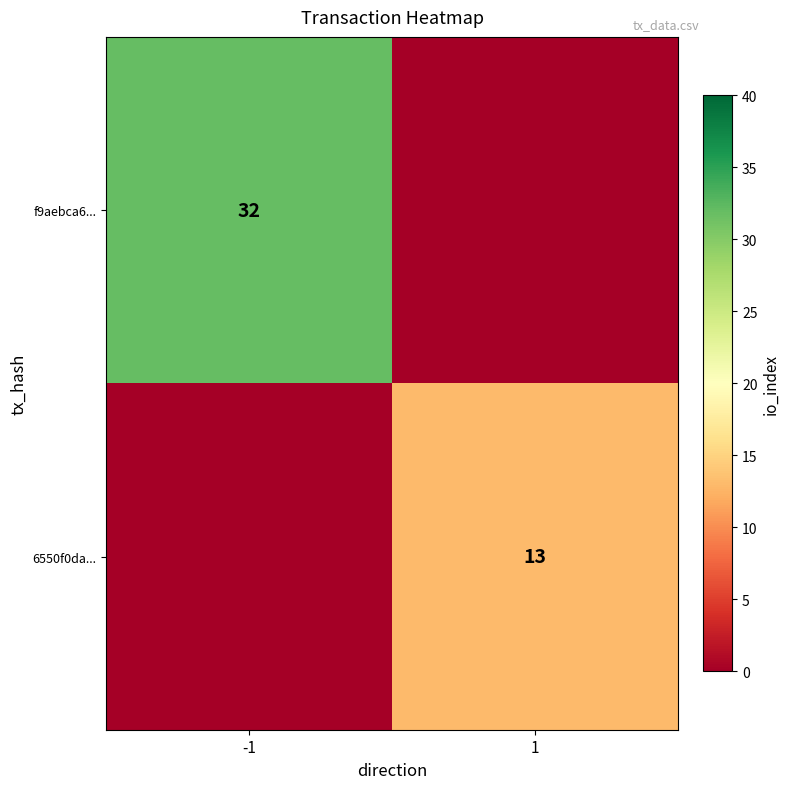

True or false: f9aebca6... has a value of 32 at -1.

True